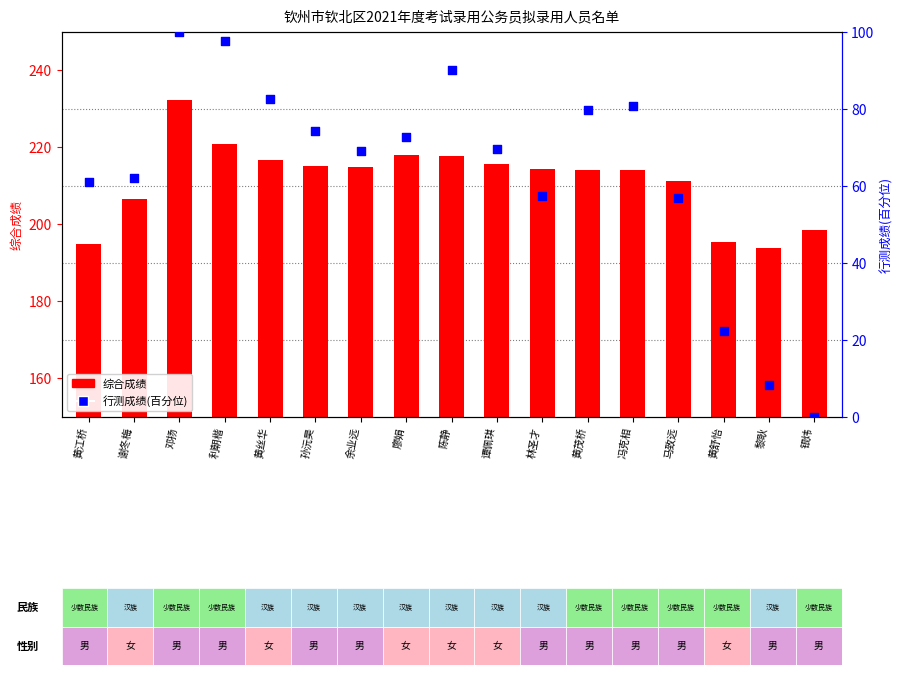

At how many categories does at least one series exceed 189?

17